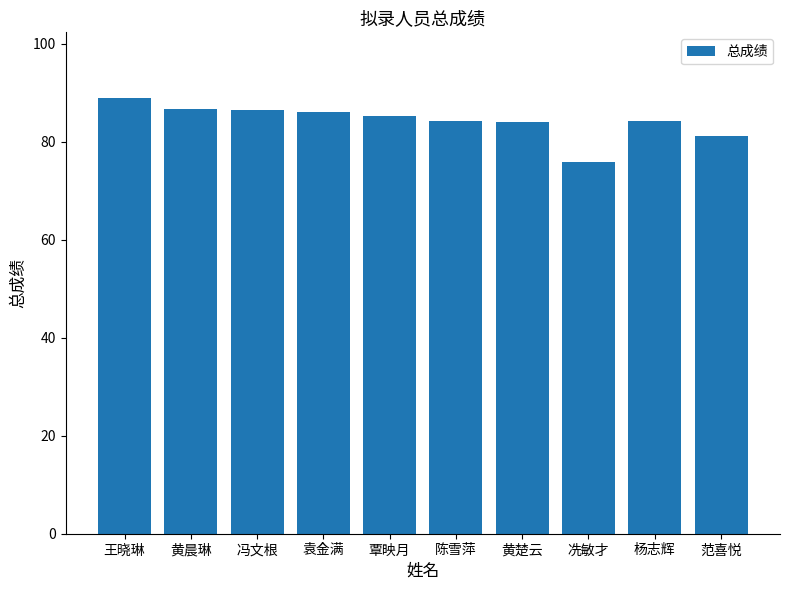

The value at 冯文根 is 19.8. True or false?

False